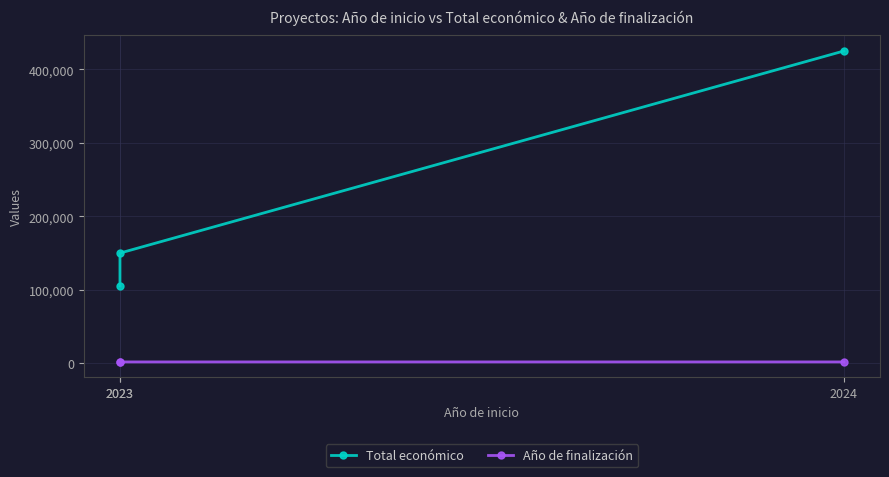

What is the sum of all Año de finalización values?

6079